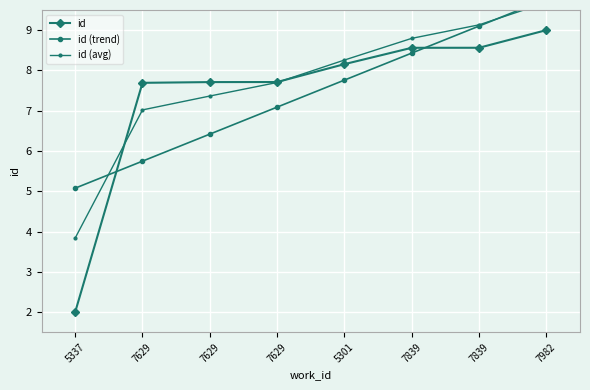

What is the difference between the id (trend) values at 7629 and 7982?

4.0